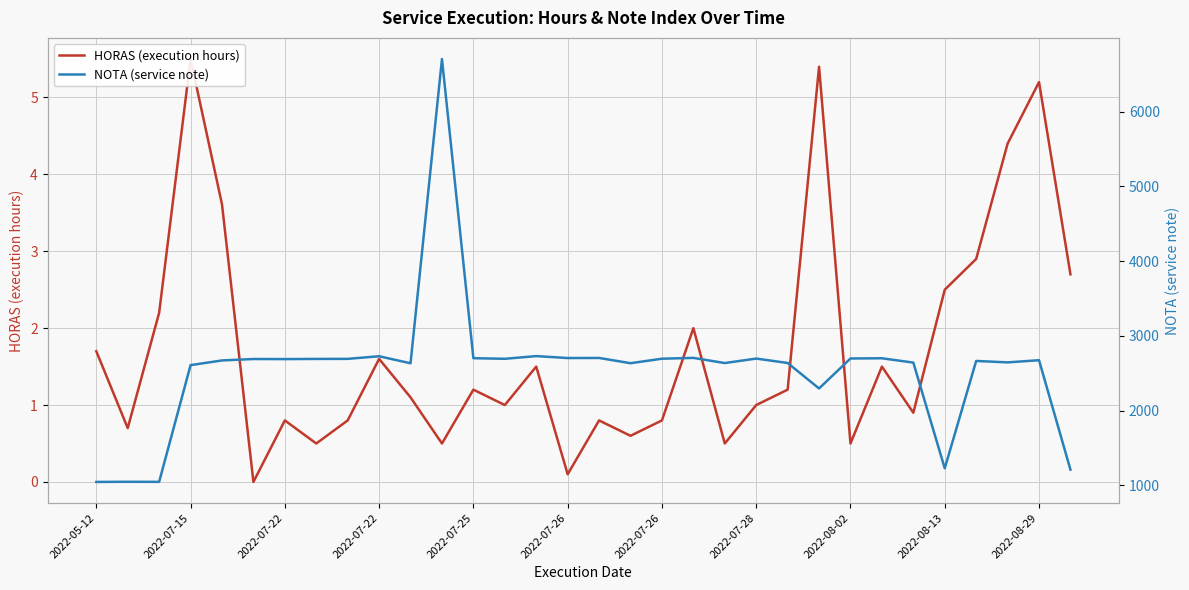

List the series in order of their overall mean, lowest first.

HORAS (execution hours), NOTA (service note)